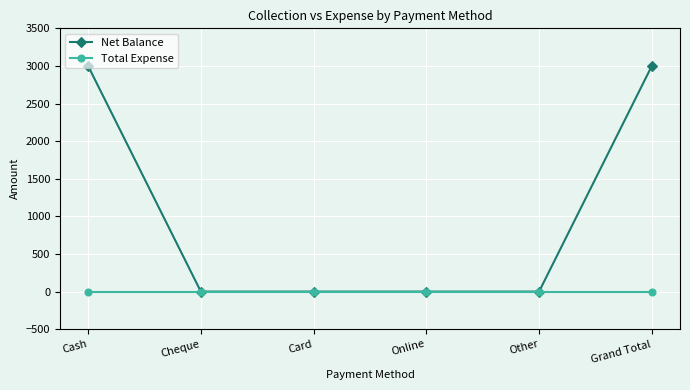

What position from the left is Grand Total?

6